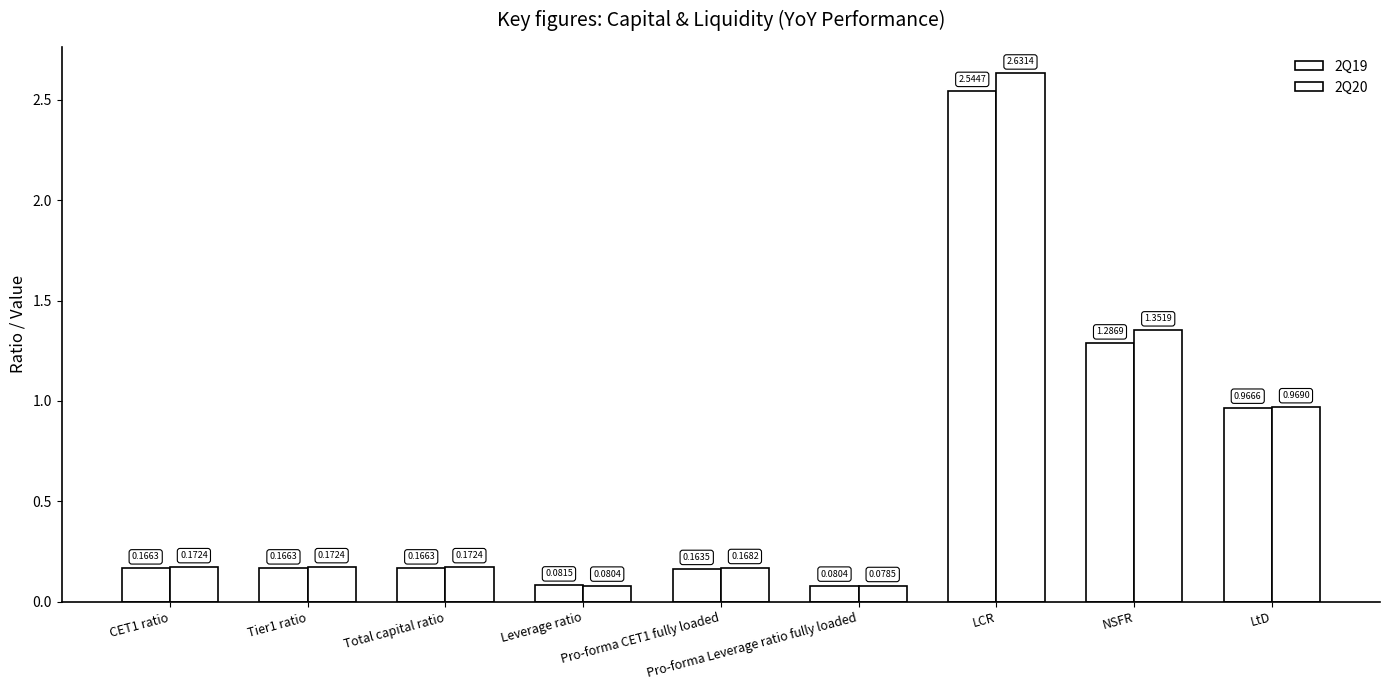

How many groups of bars are there?

9